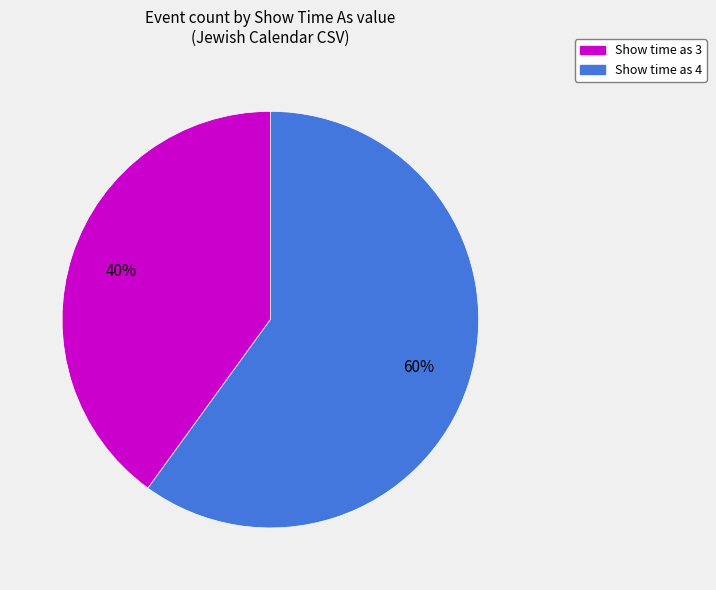

Does any single category account for the majority?

Yes